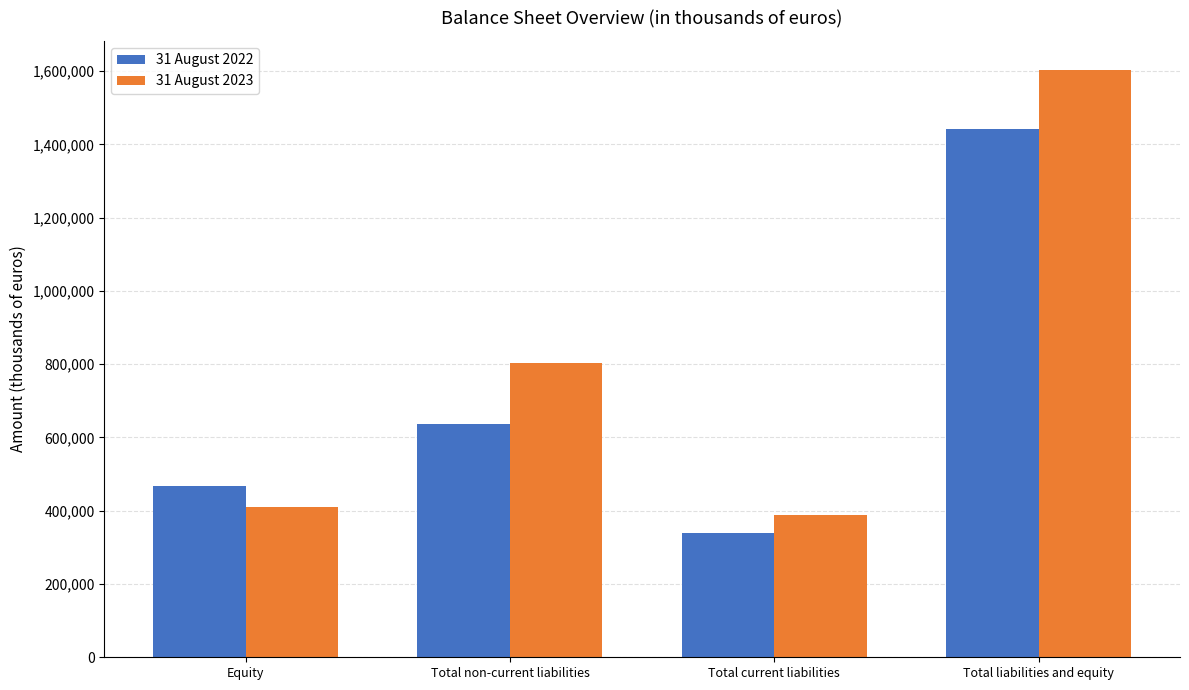

The value of 31 August 2022 at Total non-current liabilities is 635735. True or false?

True